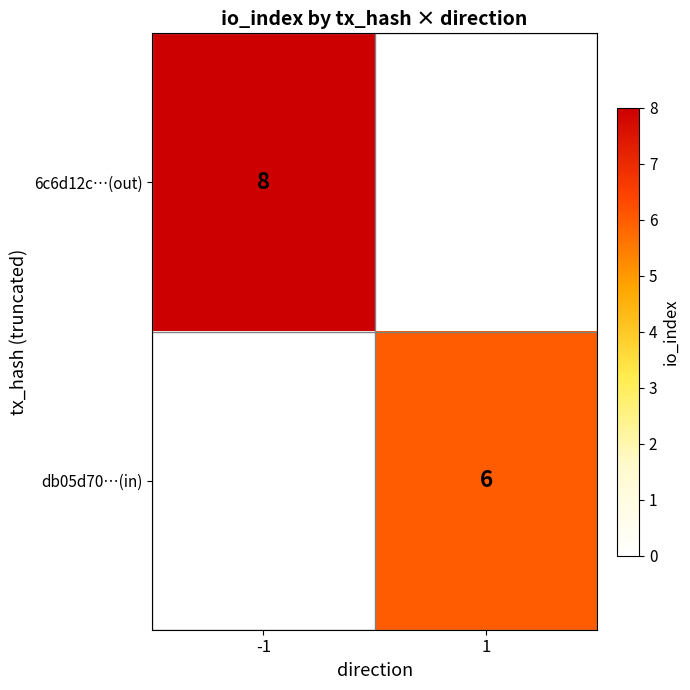

True or false: db05d70…(in) has a value of 9 at 1.

False